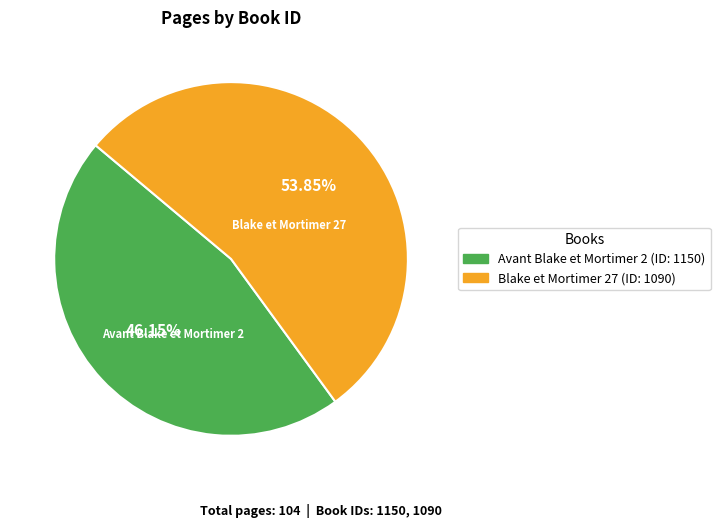

Is there any slice that represents more than half of the pie?

Yes